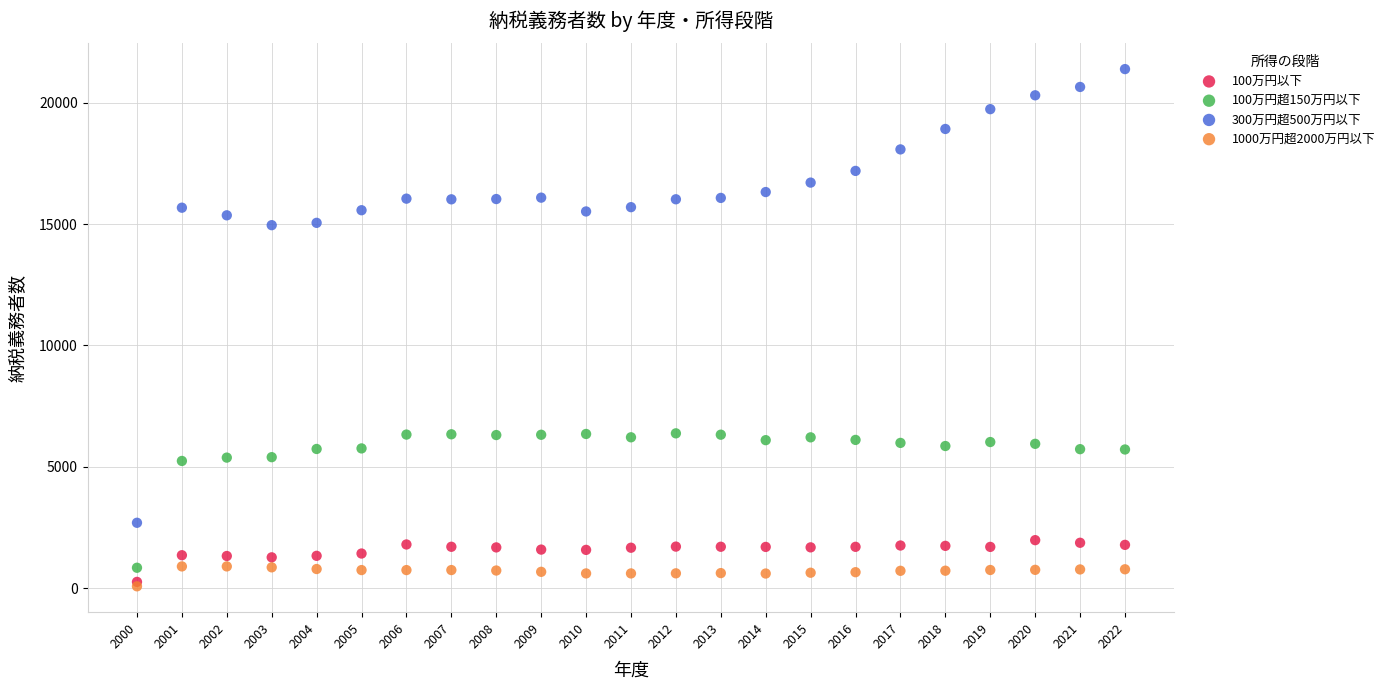

Which series reaches the maximum Y coordinate?

300万円超500万円以下